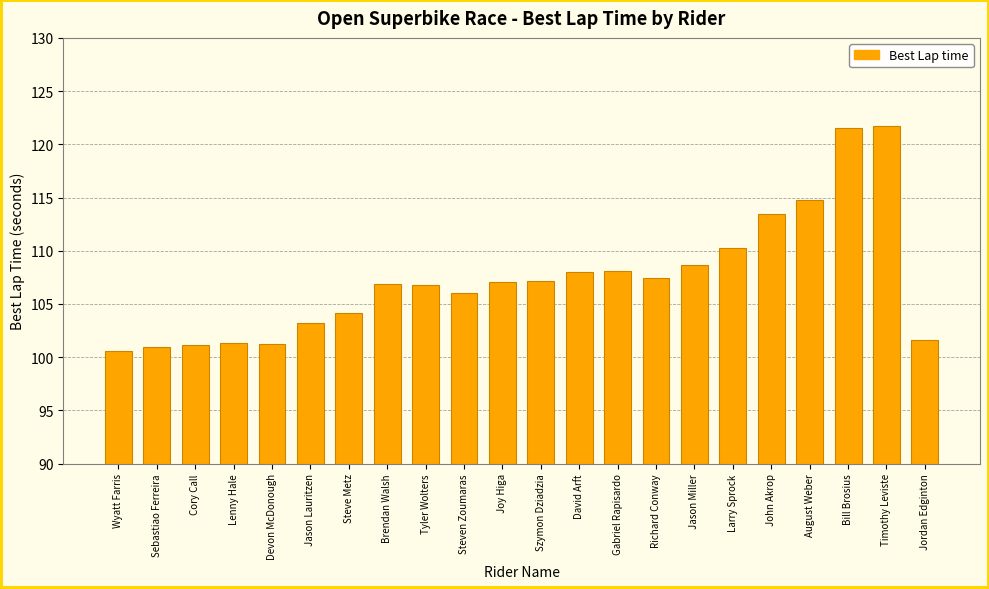

What is the smallest value displayed?

100.6